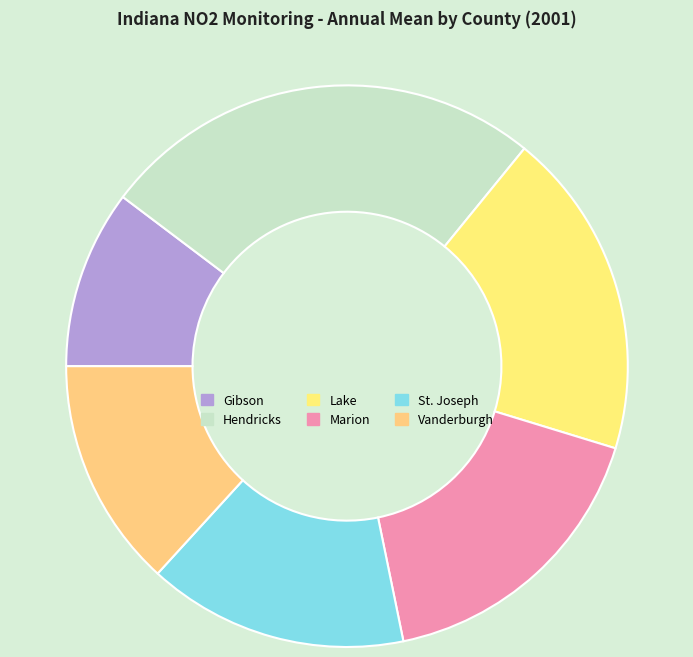

Which category has the smallest portion of the pie?

Gibson